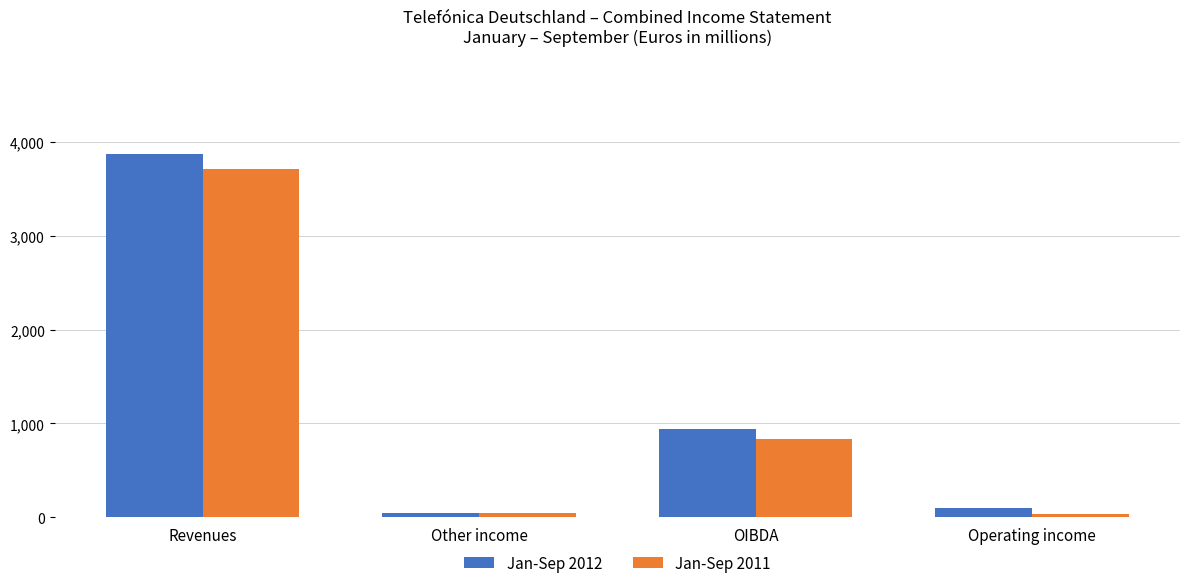

How many bars are there in each group?

2